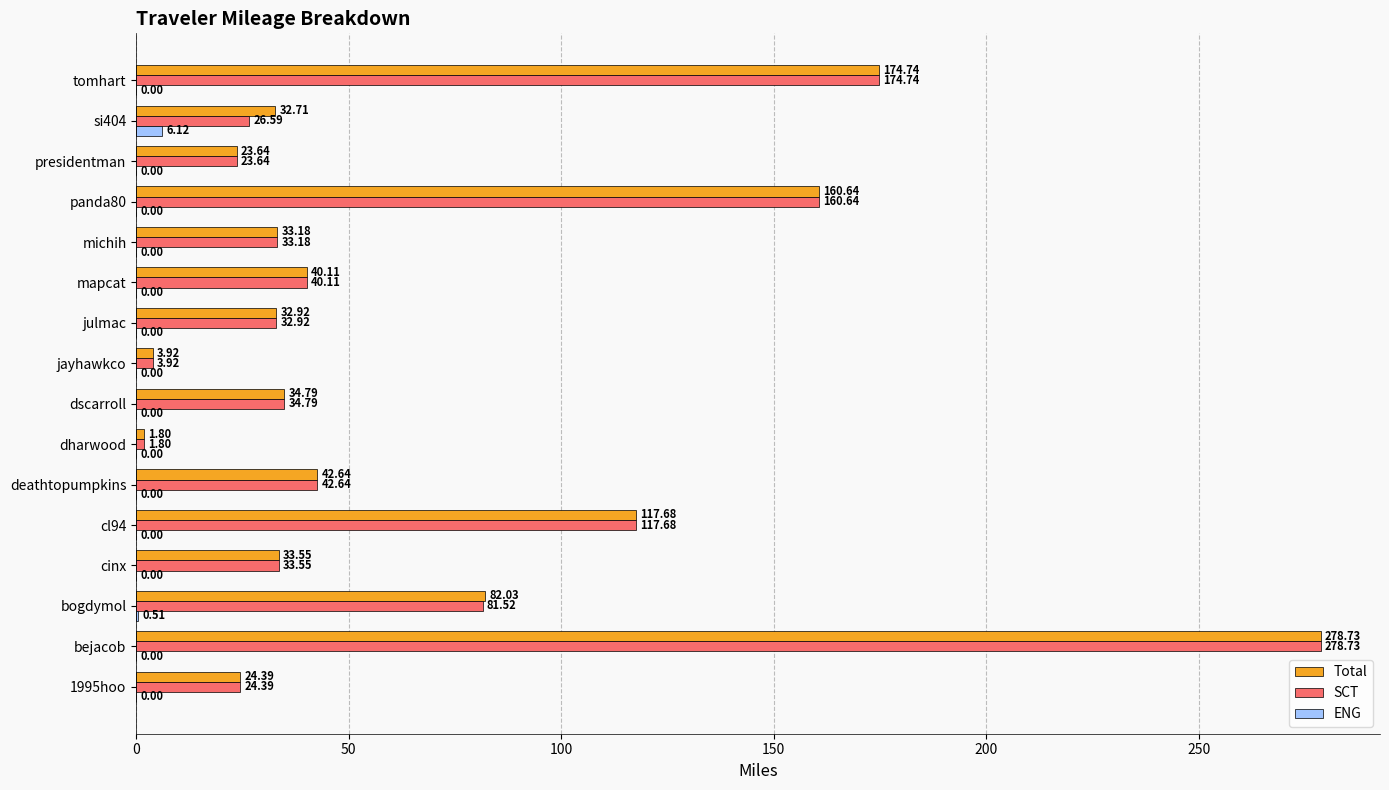

Which series has the largest total across all categories?

Total